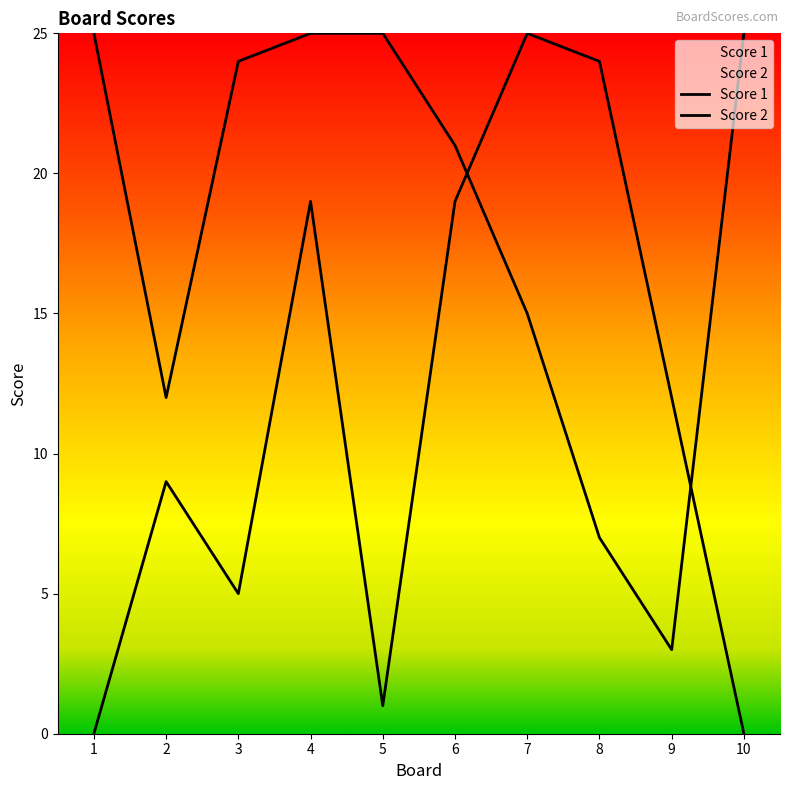

Which has a higher value, 3 or 6?

3